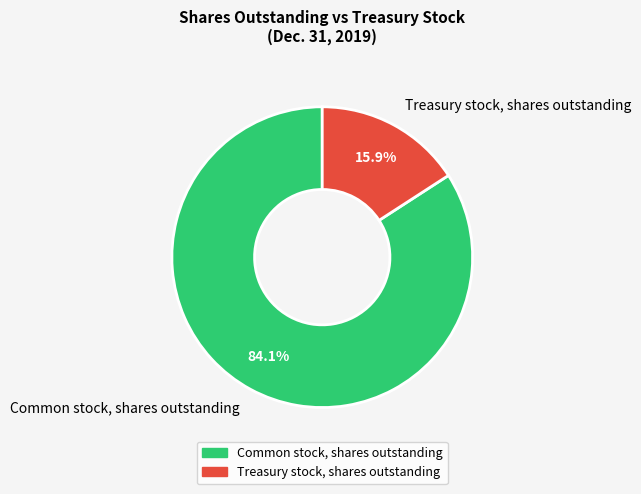

The Common stock, shares outstanding slice represents 84% of the pie. True or false?

True